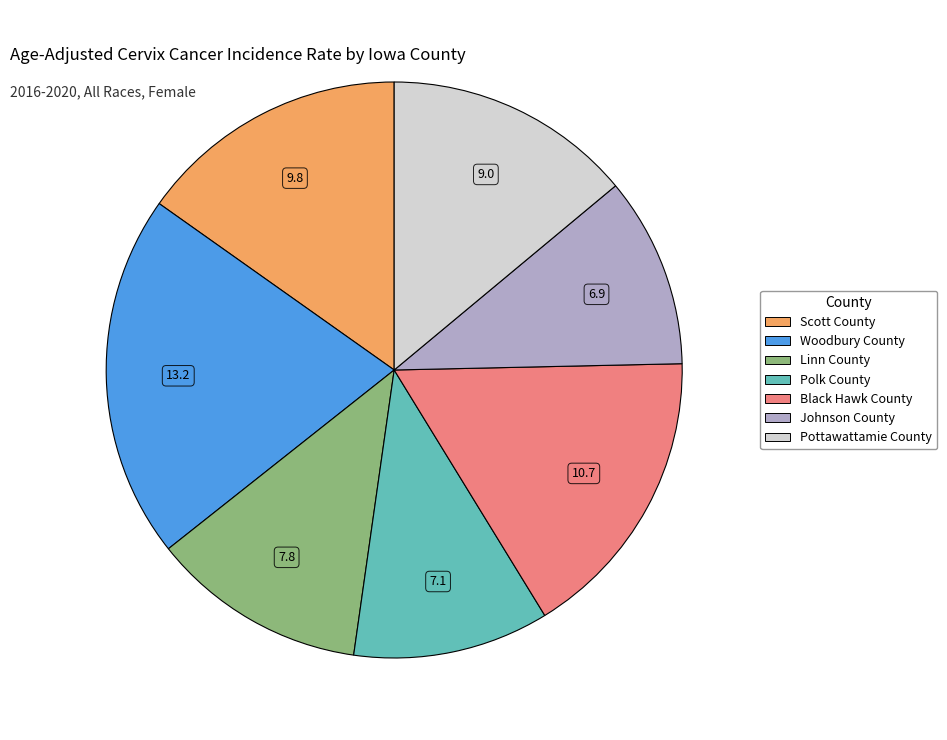

Does Woodbury County represent more than half of the total?

No